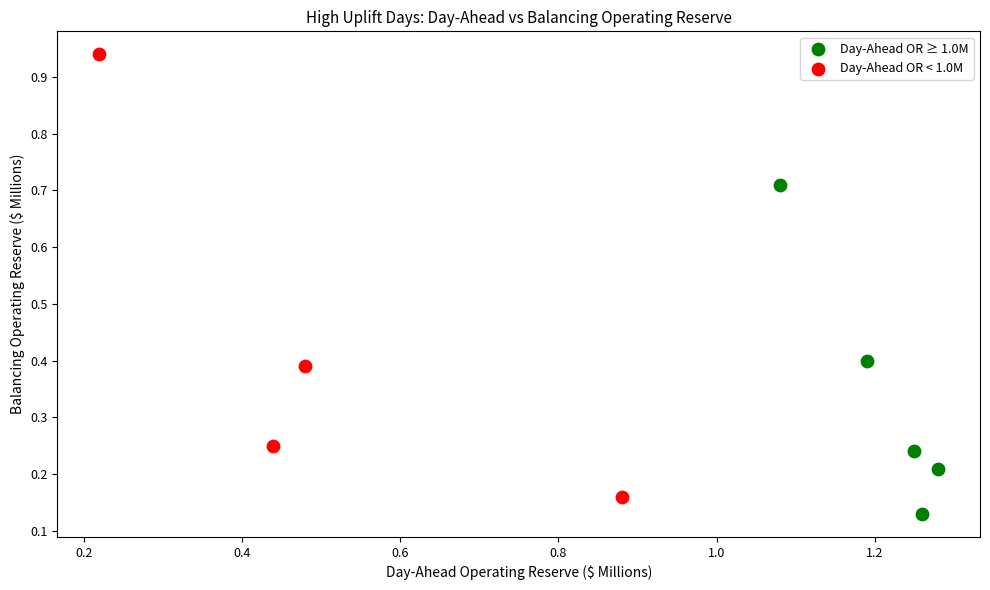

Which series has the widest spread of Y values?

Day-Ahead OR < 1.0M